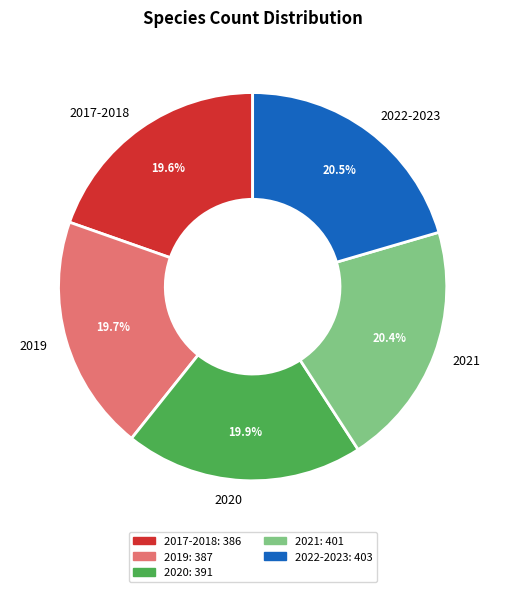

Does any single category account for the majority?

No